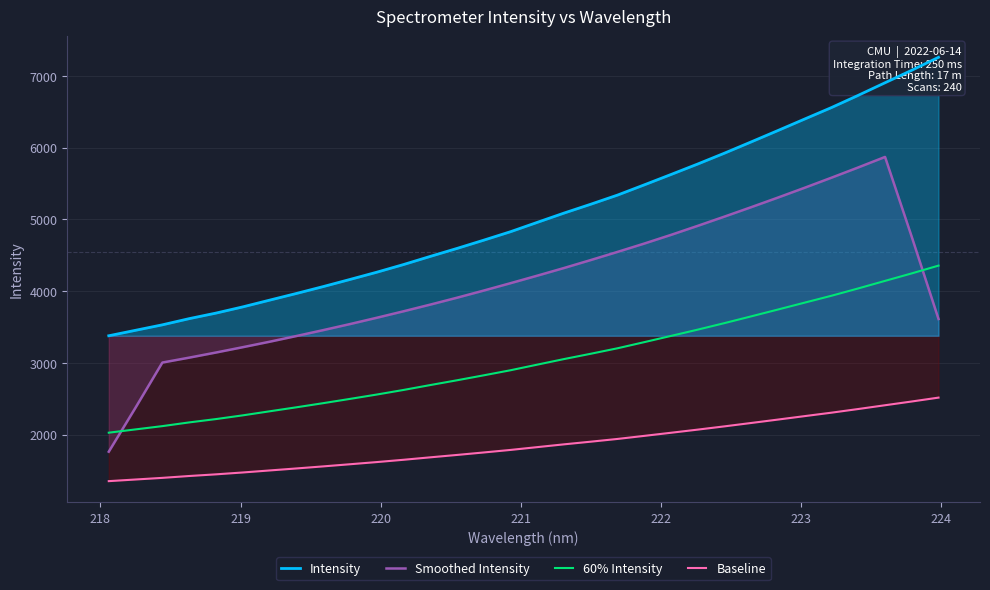

How many data points in Intensity are above 4956?

16